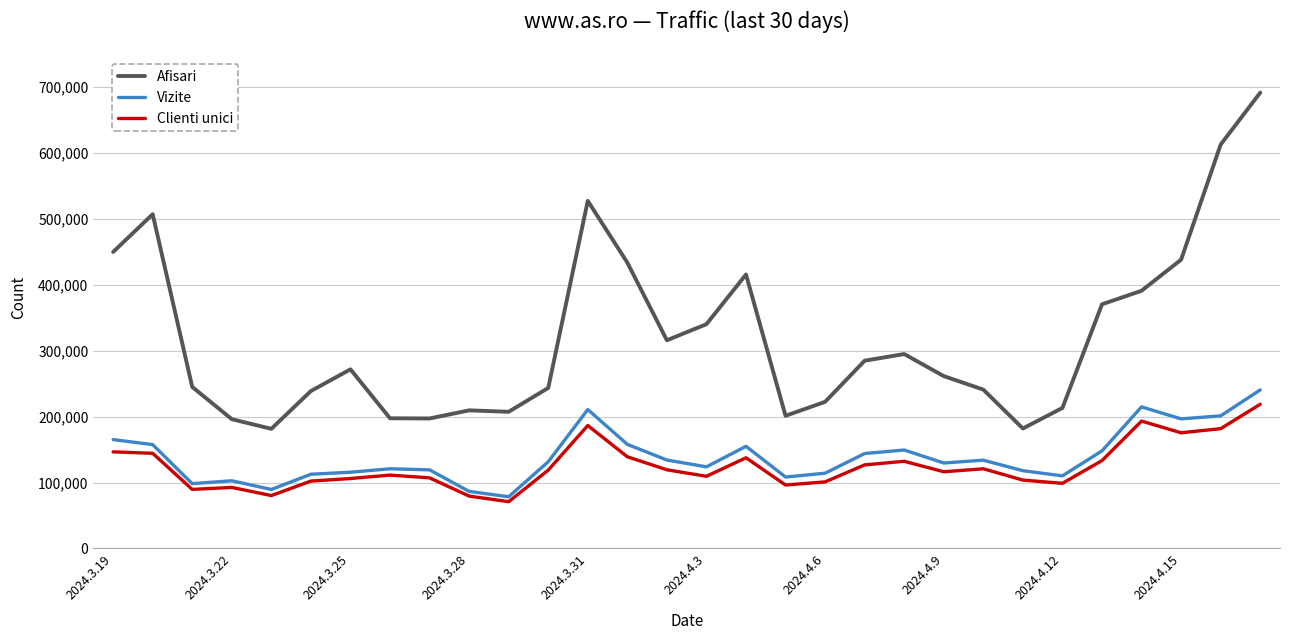

True or false: Afisari has more than 2 points higher than both neighbors.

True